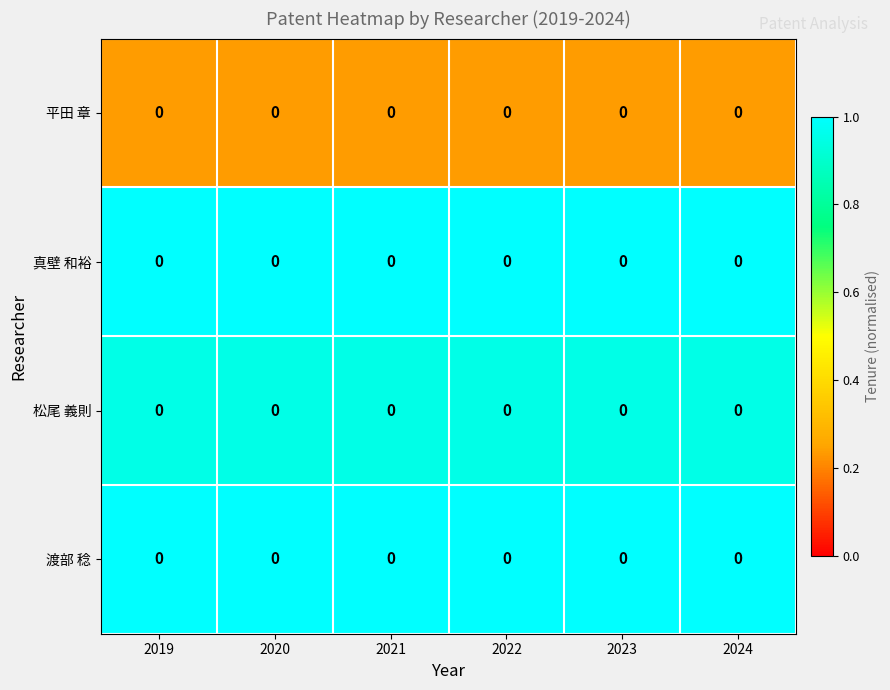

Is the value of 渡部 稔 at 2020 greater than the value of 平田 章 at 2022?

Yes